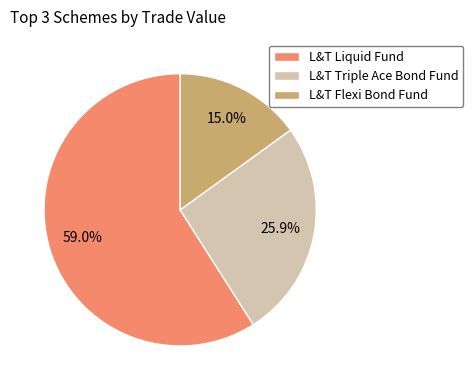

Which has a higher value, L&T Flexi Bond Fund or L&T Liquid Fund?

L&T Liquid Fund